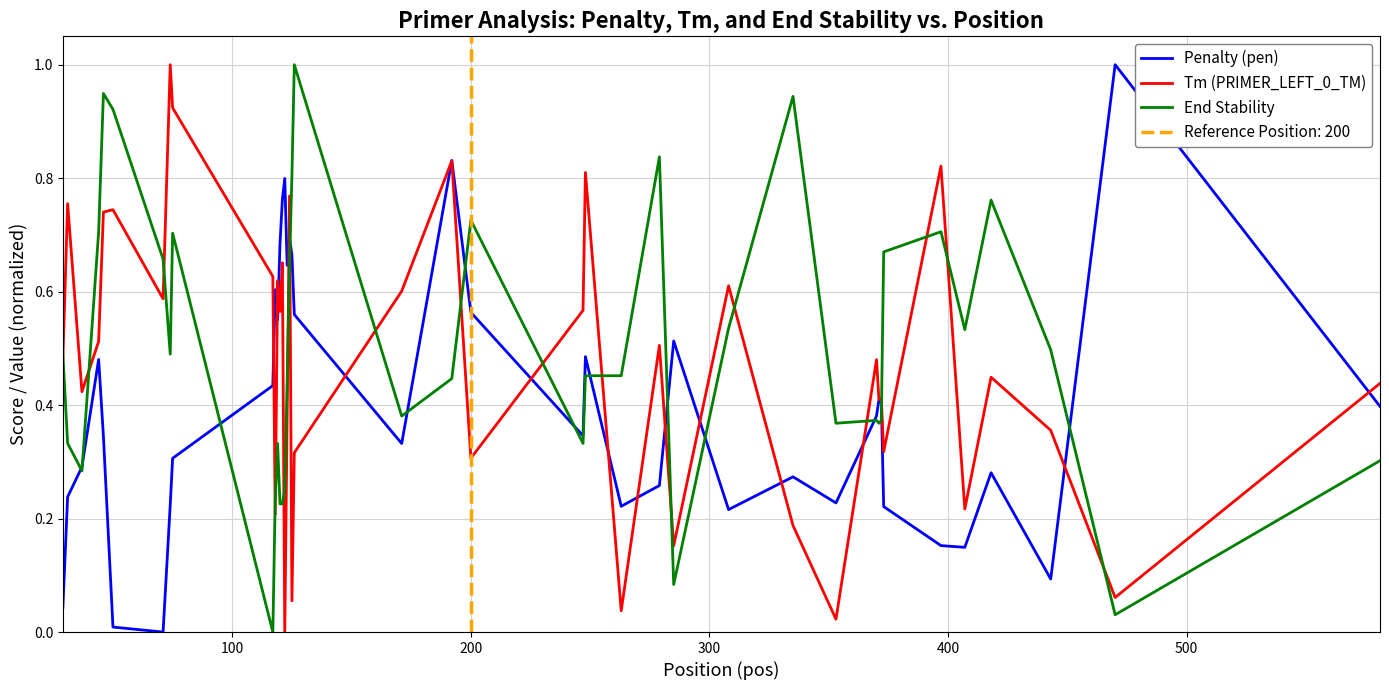

Which series ends up on top after the final intersection of End Stability and Penalty (pen)?

Penalty (pen)